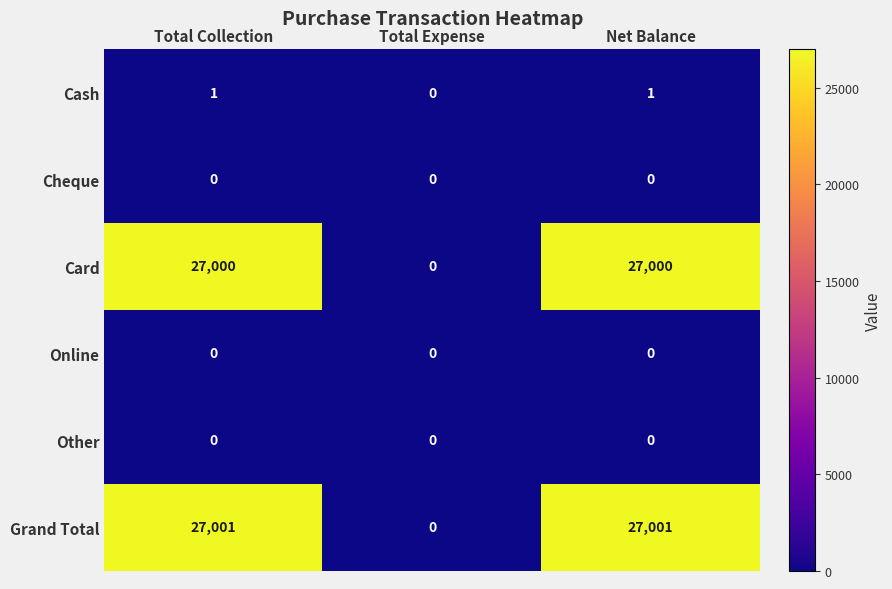

Is it true that Online equals 0 at Total Collection?

True